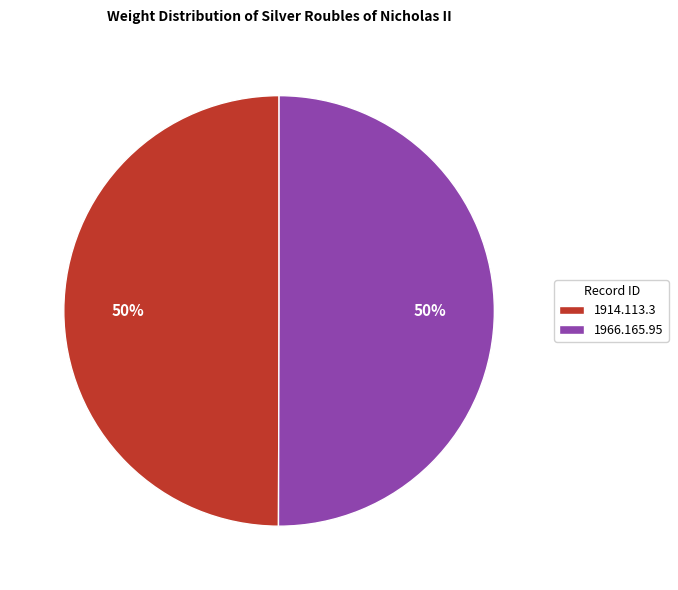

What is the ratio of the value at 1914.113.3 to the value at 1966.165.95?

1.0